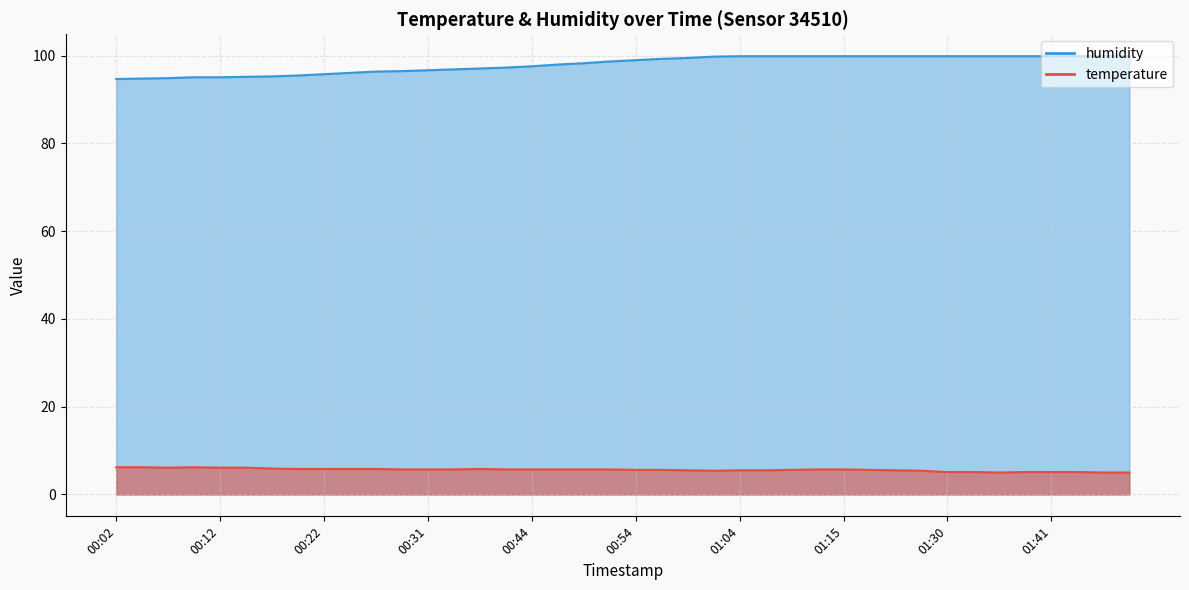

How many interior local peaks does the temperature series have?

2